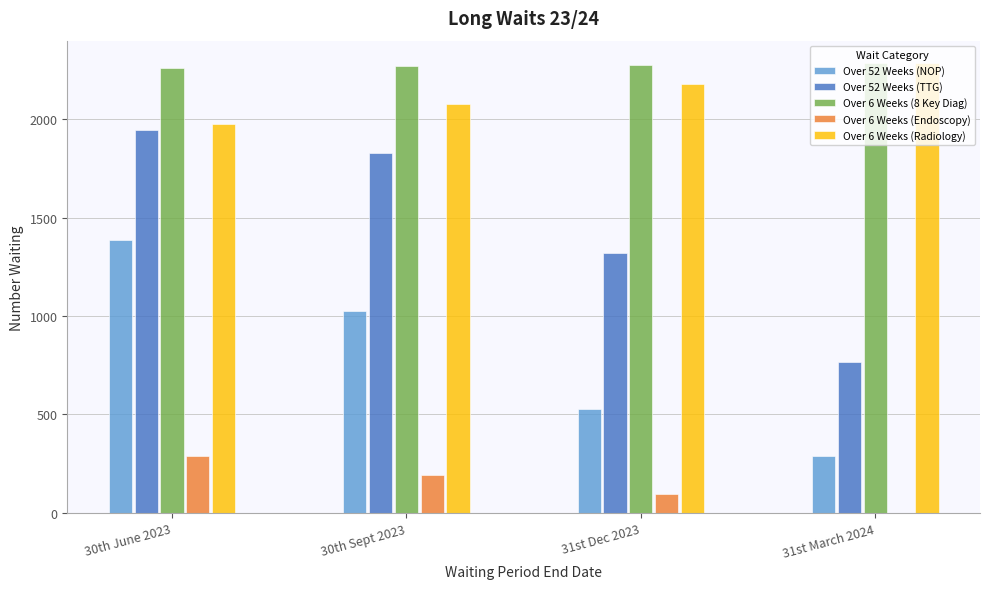

What is the sum of all Over 52 Weeks (NOP) values?

3230.0